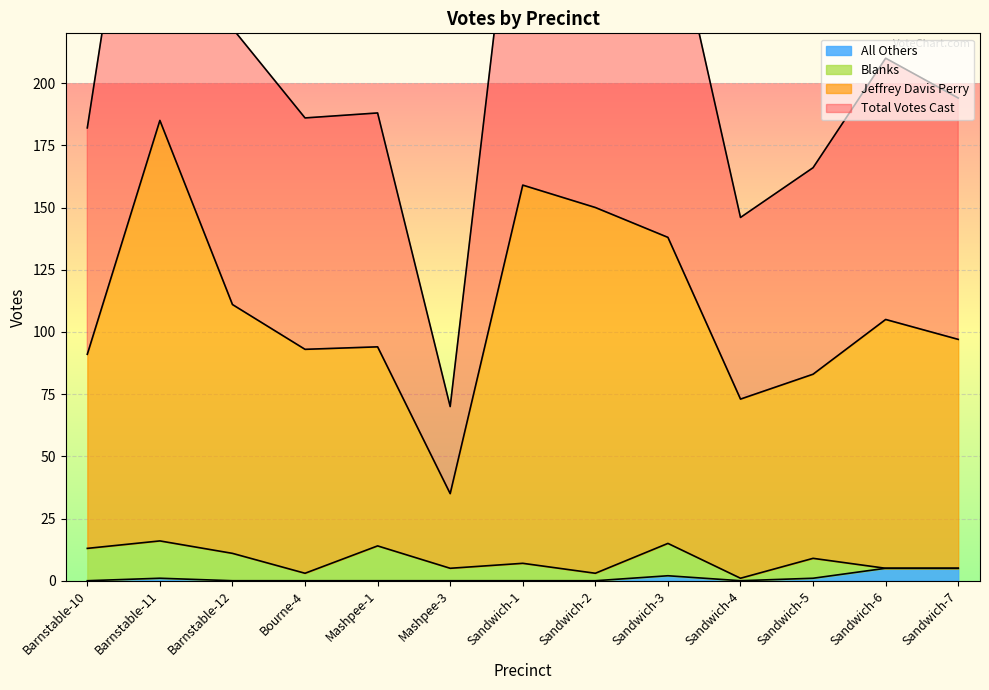

What is the maximum value for All Others?

5